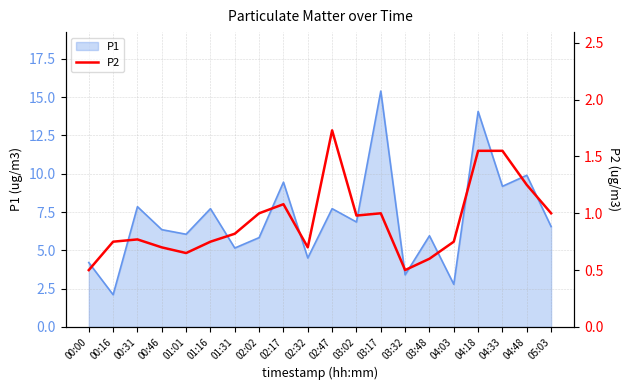

Reading right to left, extract all data points from this chart.

1.0	1.2	1.6	1.6	0.8	0.6	0.5	1.0	1.0	1.7	0.7	1.1	1.0	0.8	0.8	0.7	0.7	0.8	0.8	0.5